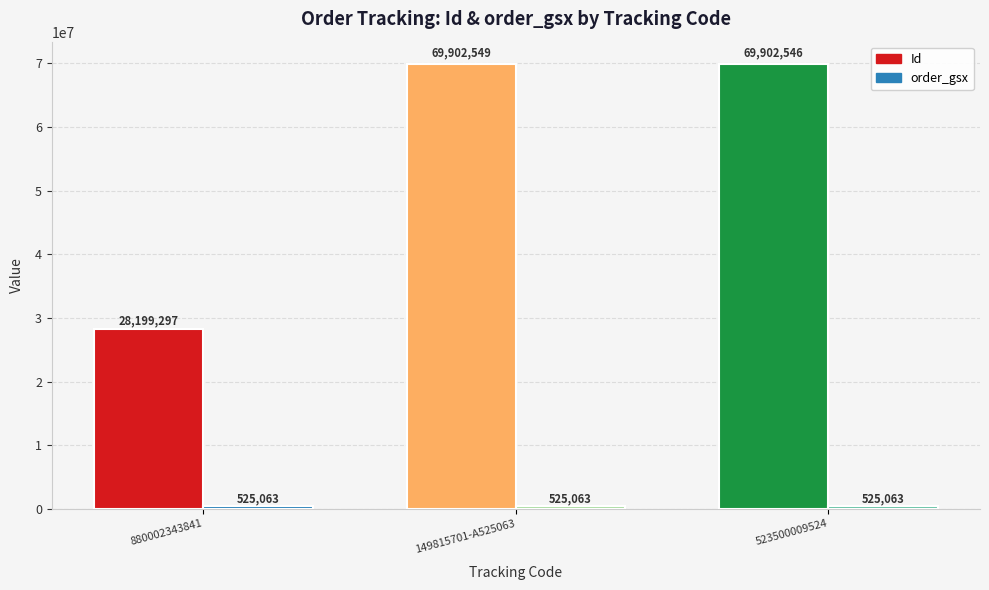

List the labels in order of Id value, largest first.

149815701-A525063, 523500009524, 880002343841